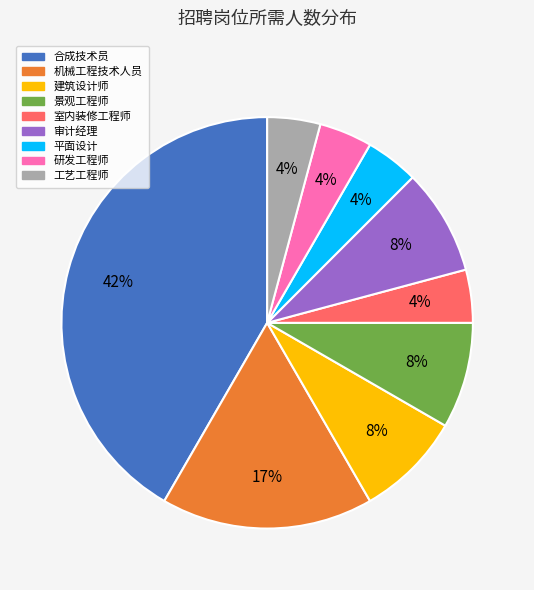

Is there any slice that represents more than half of the pie?

No